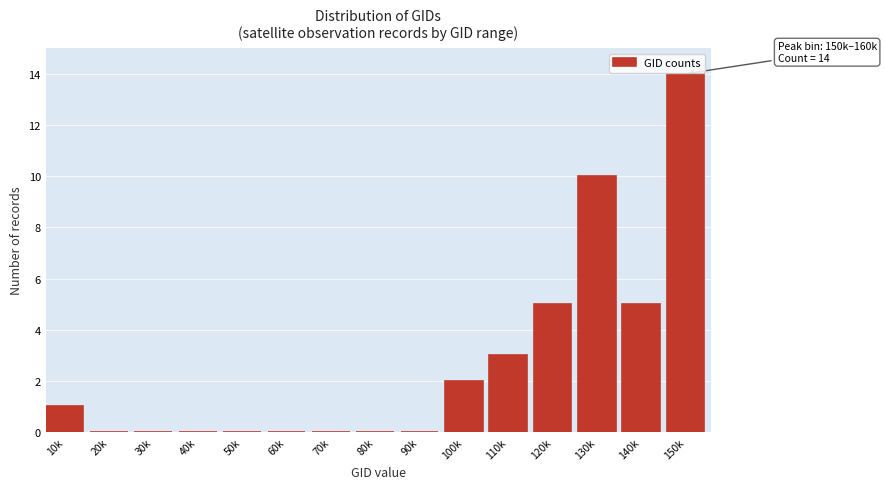

Reading left to right, list all the values displayed in this chart.

10k=1	20k=0	30k=0	40k=0	50k=0	60k=0	70k=0	80k=0	90k=0	100k=2	110k=3	120k=5	130k=10	140k=5	150k=14